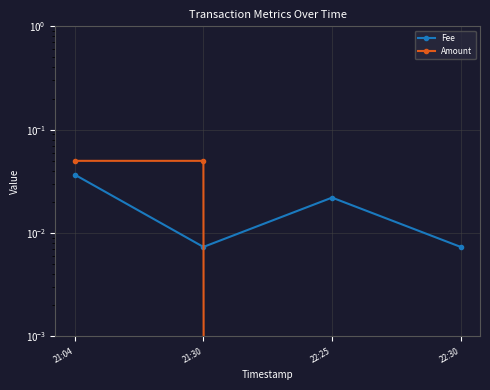

Is the value of Fee at 21:04 greater than the value of Amount at 21:30?

No